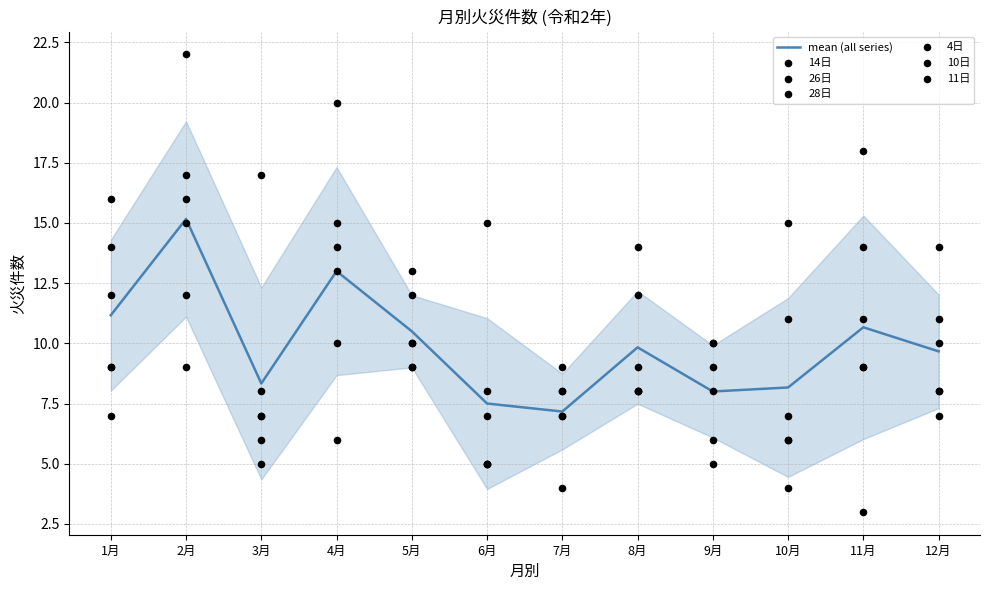

Which series has the largest total across all categories?

10日